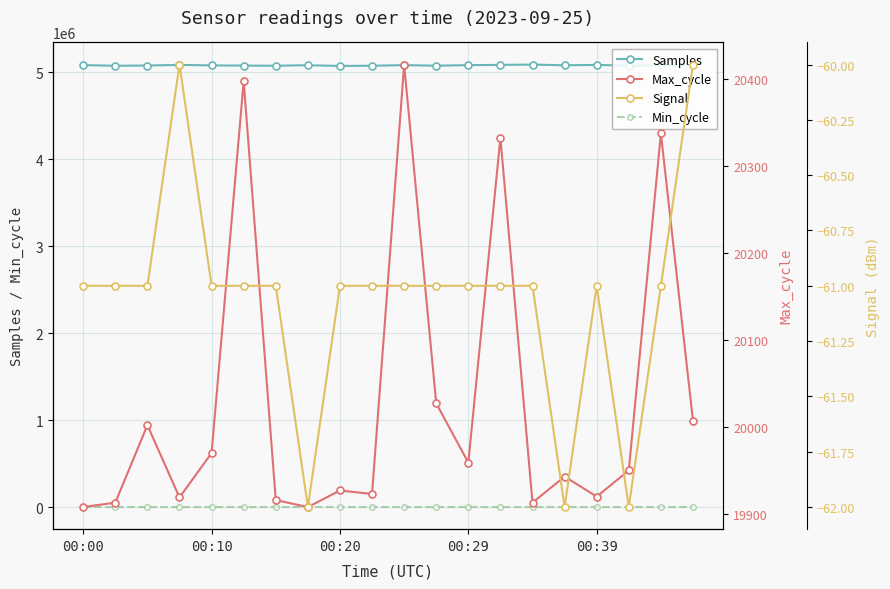

The value of Samples at 00:10 is 5080753. True or false?

True